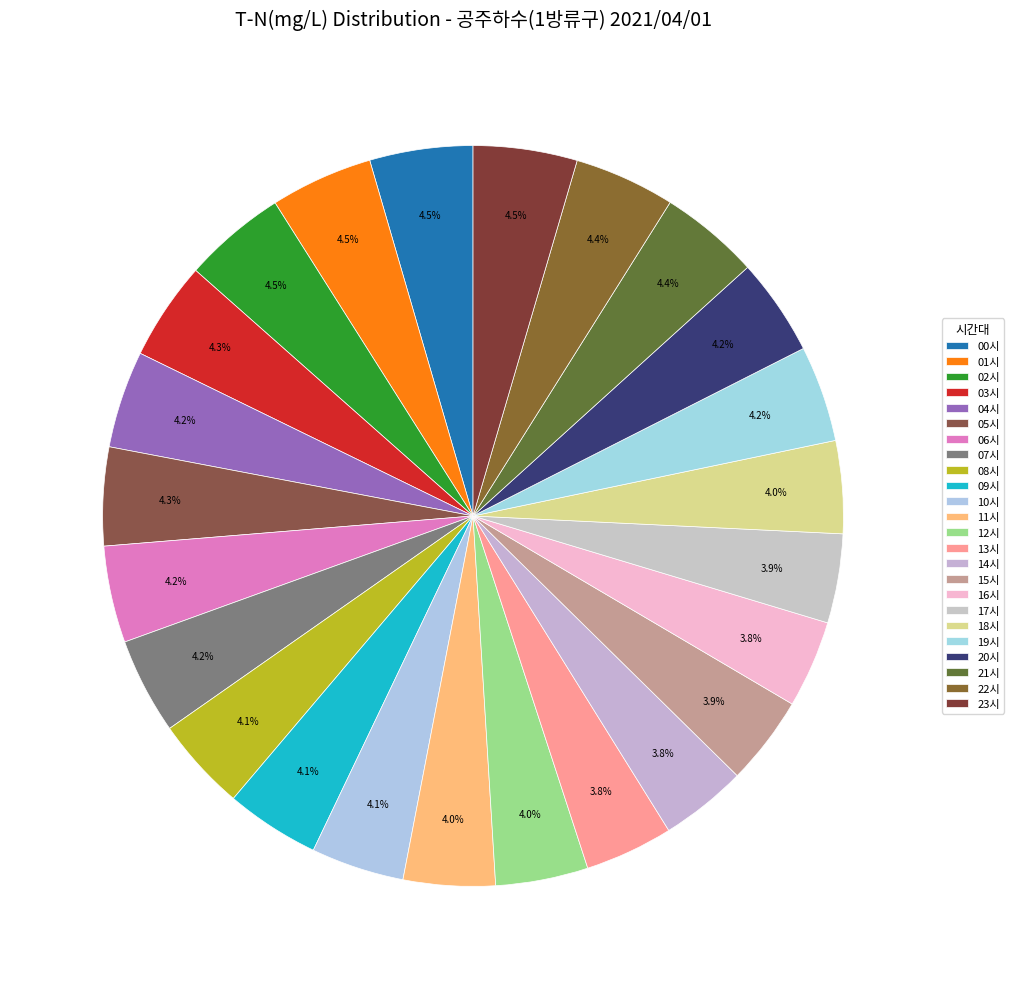

To the nearest percent, what portion does 20시 represent?

4%